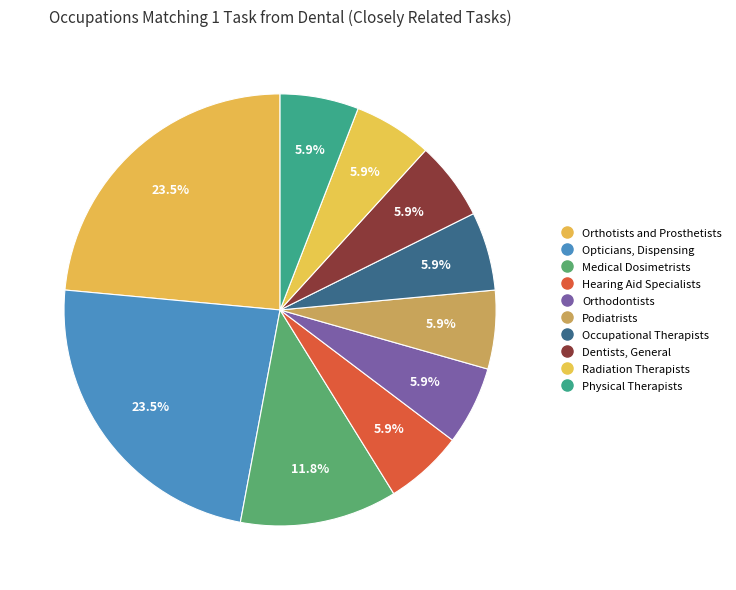

To the nearest percent, what is the combined percentage of Medical Dosimetrists and Physical Therapists?

18%